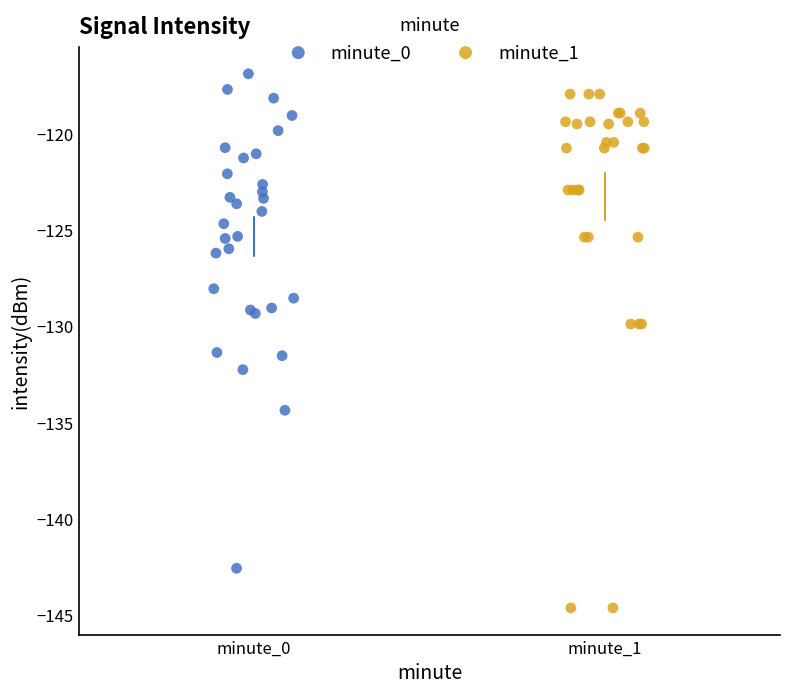

What are all the series names shown in the legend?

minute_0, minute_1